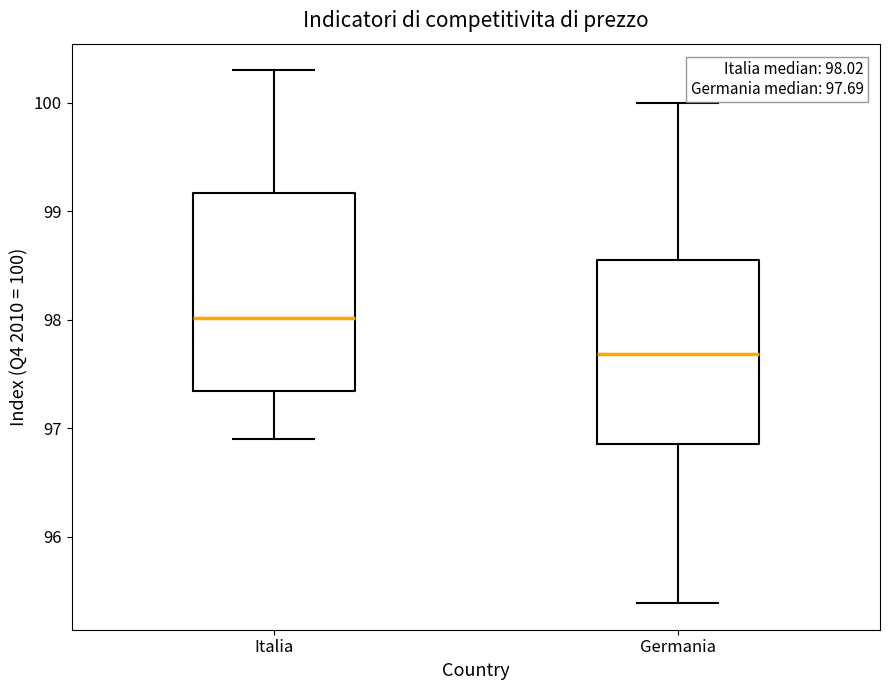

Which box is the tallest, from its lower edge to its upper edge?

Italia